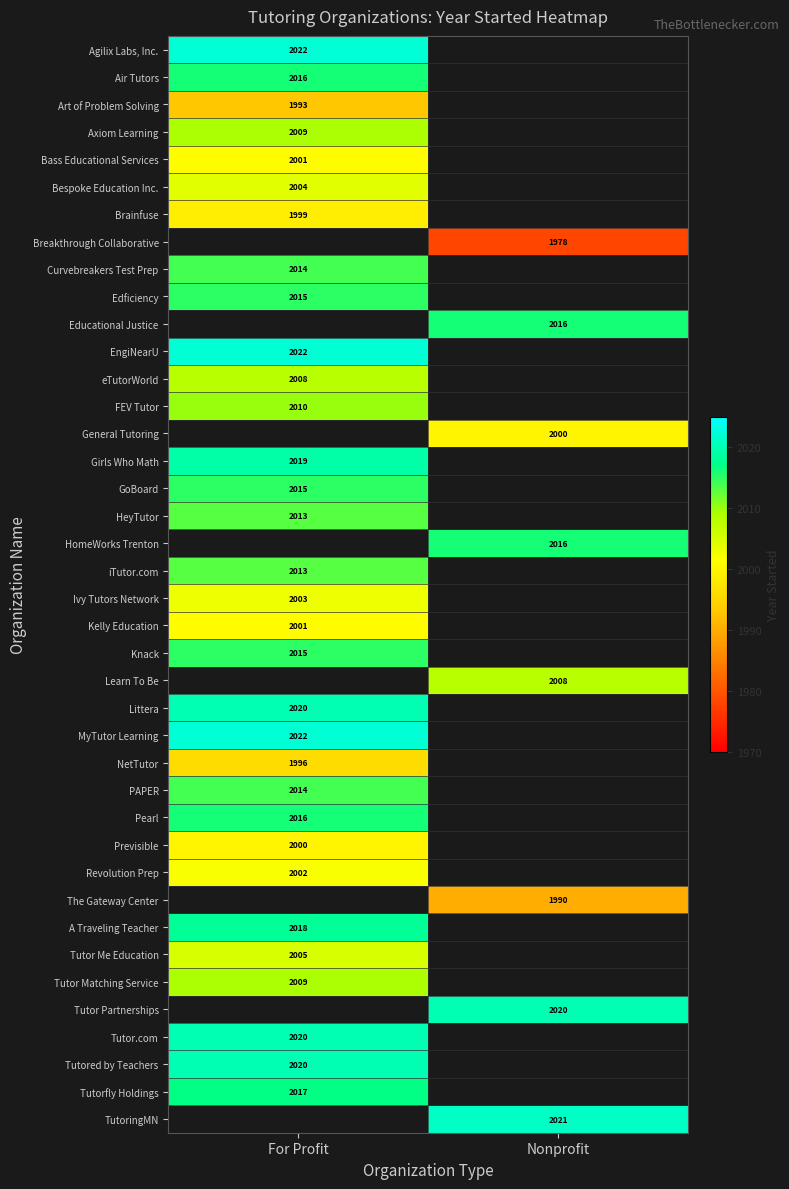

Is it true that iTutor.com equals 3554 at For Profit?

False